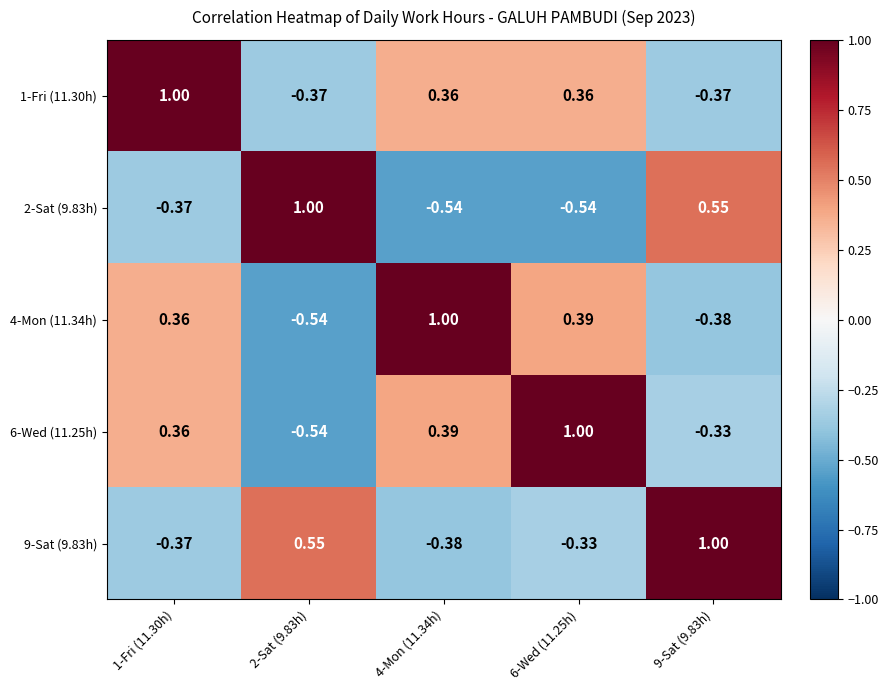

Is the value of 1-Fri (11.30h) at 2-Sat (9.83h) greater than the value of 9-Sat (9.83h) at 9-Sat (9.83h)?

No